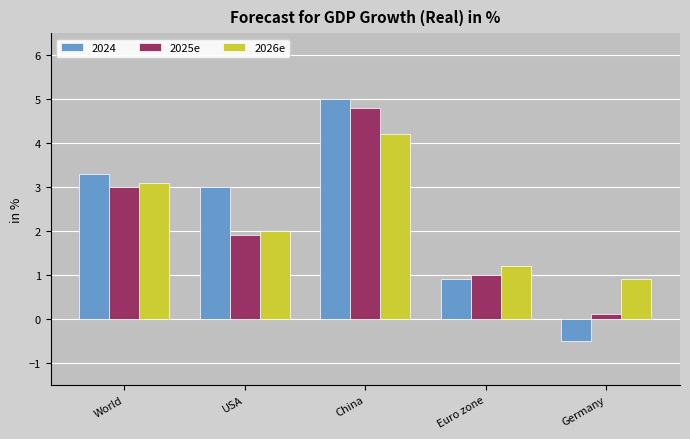

What is the total value across all series at Euro zone?

3.1